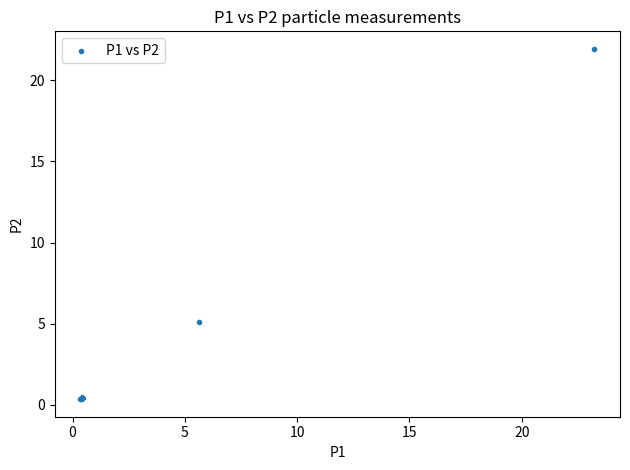

What Y value in the scatter plot is closest to 11?

5.1